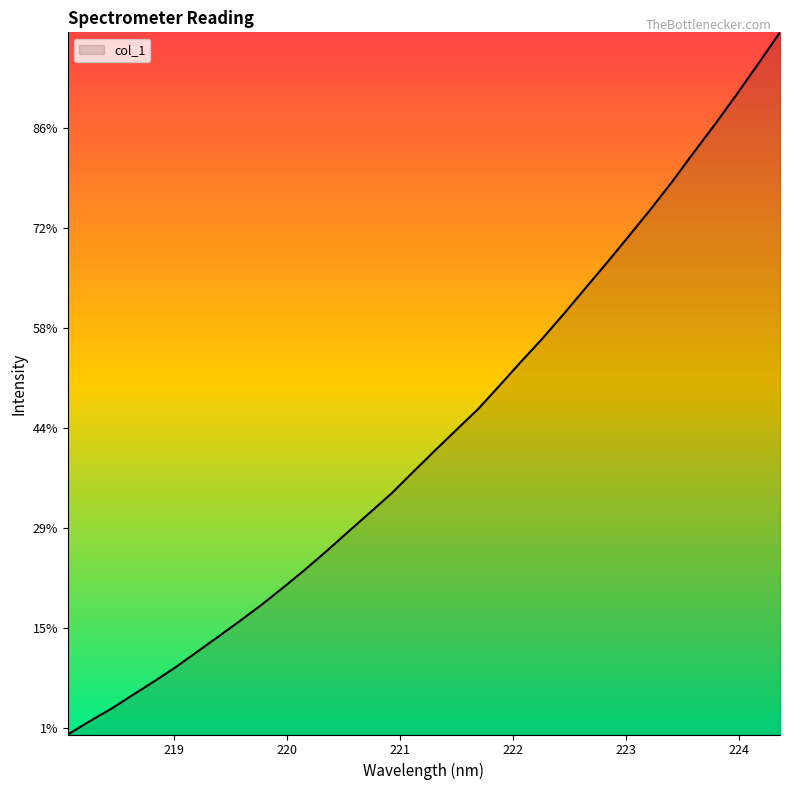

Does the chart display data point markers on the line(s)?

No